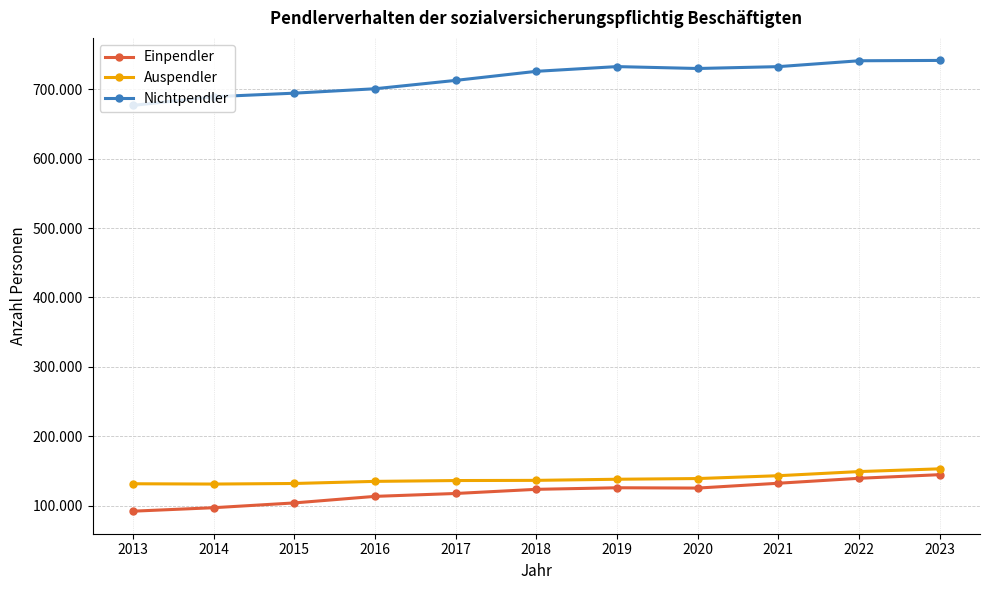

What is the sum of all Einpendler values?

1319303